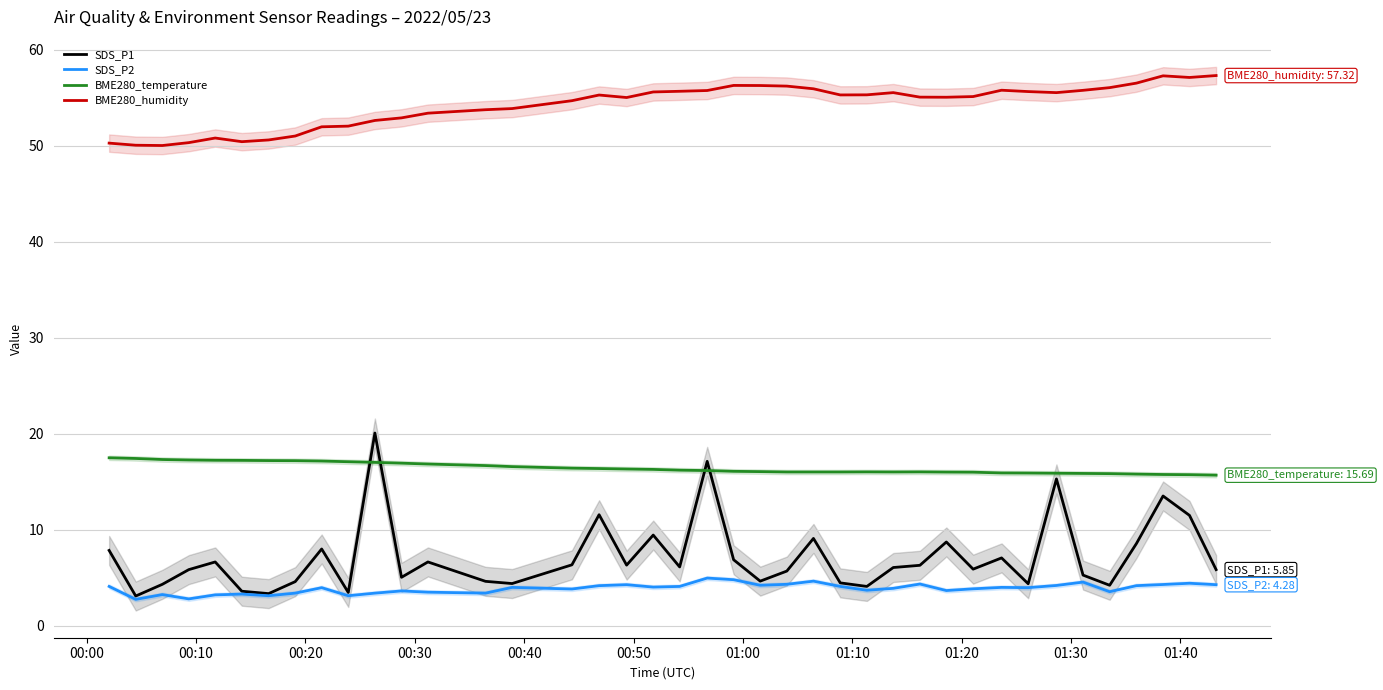

What is the minimum value for BME280_humidity?

50.0